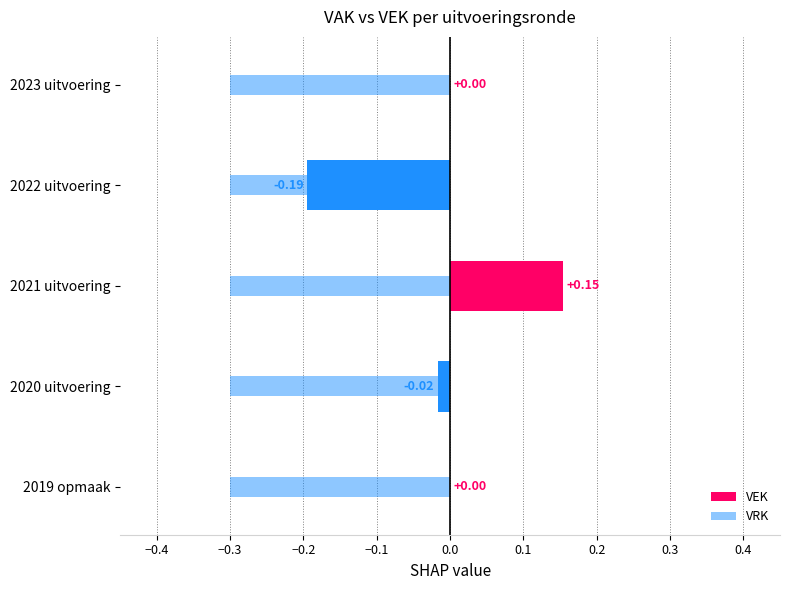

Which series changed the most between −0.3 and −0.2?

VEK